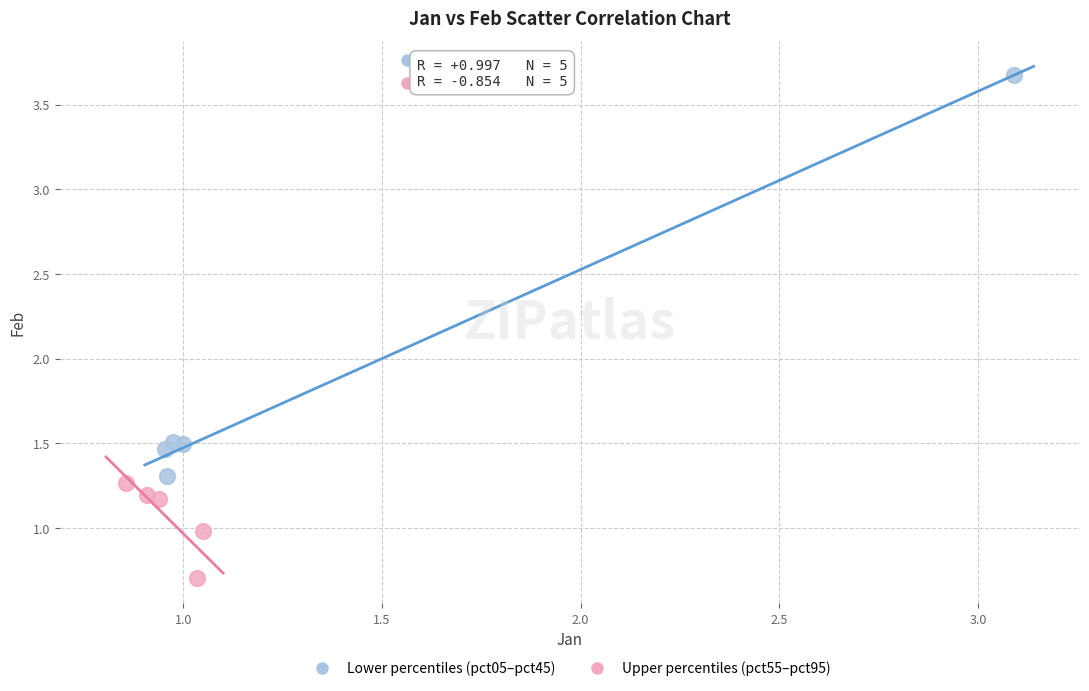

Which series reaches the maximum Y coordinate?

Lower percentiles (pct05–pct45)